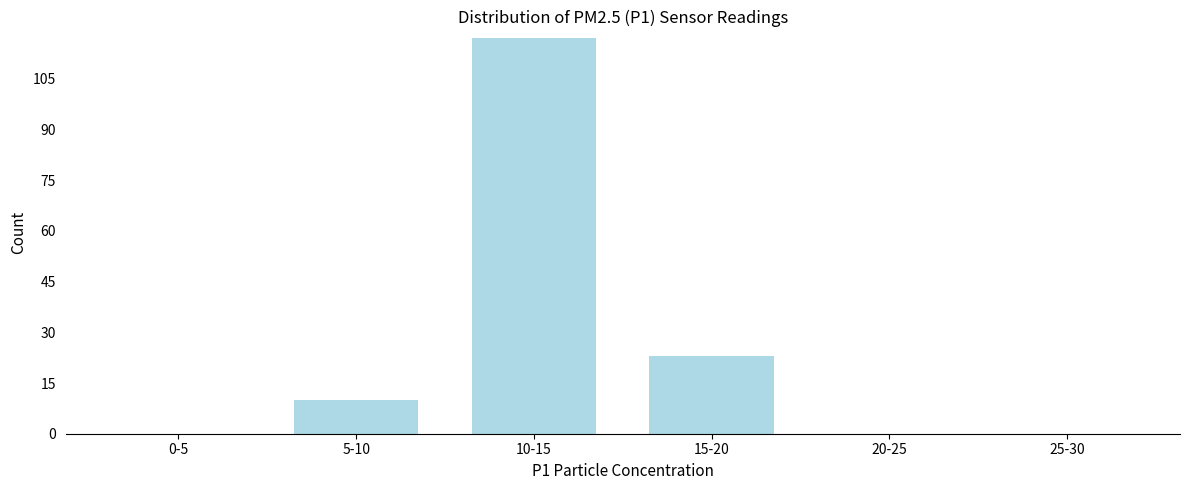

Reading left to right, transcribe all the data shown in this chart.

0-5=0	5-10=10	10-15=117	15-20=23	20-25=0	25-30=0